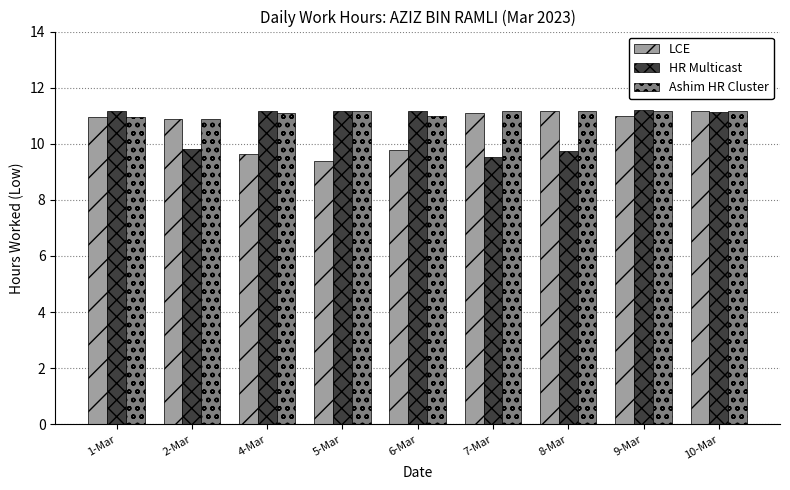

What is the minimum value for LCE?

9.4